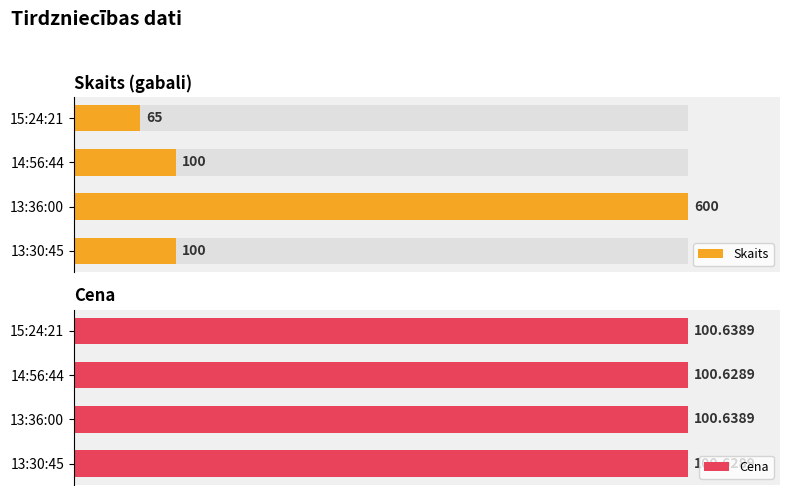

How many bars are there in total?

8